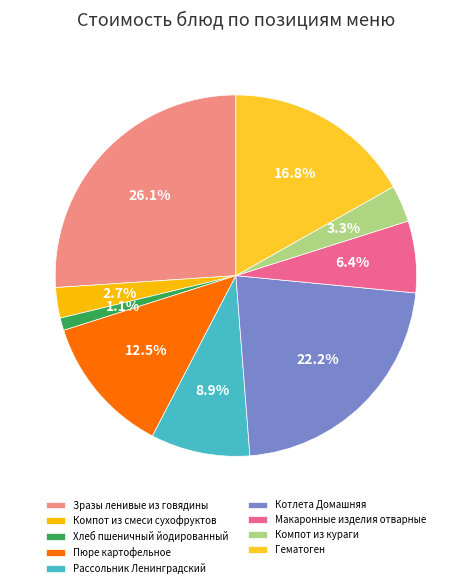

What percentage is the Зразы ленивые из говядины slice, to the nearest percent?

26%